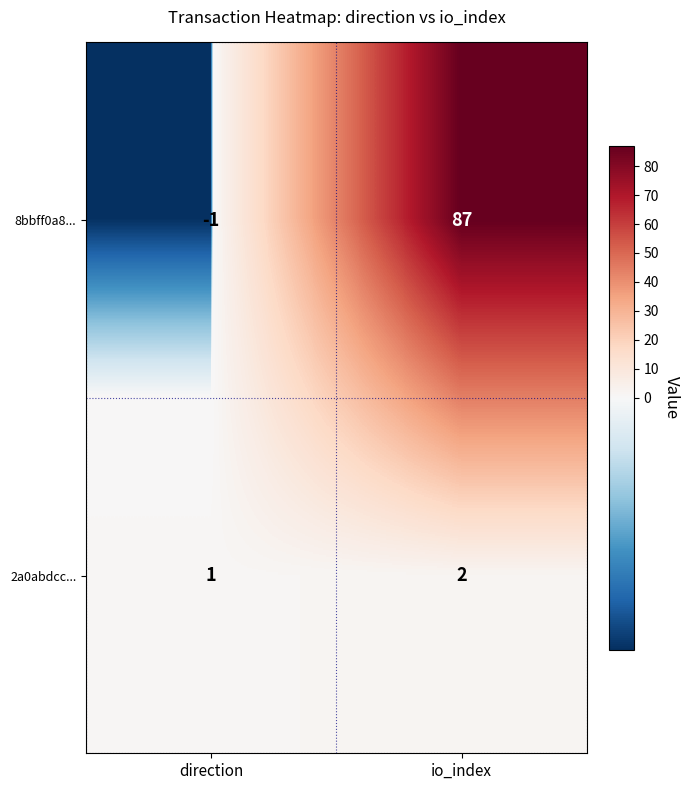

The value of 2a0abdcc... at io_index is 3. True or false?

False